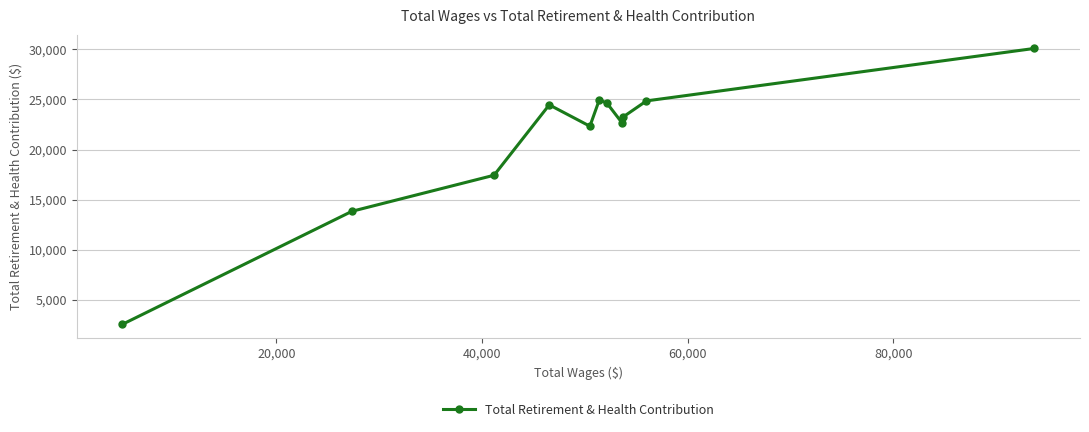

What is the greatest value displayed?

30102